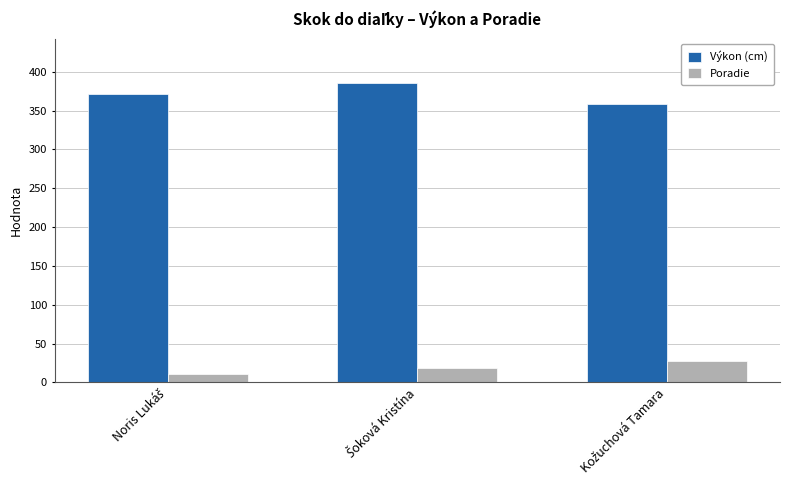

List the series in order of their peak value, lowest first.

Poradie, Výkon (cm)